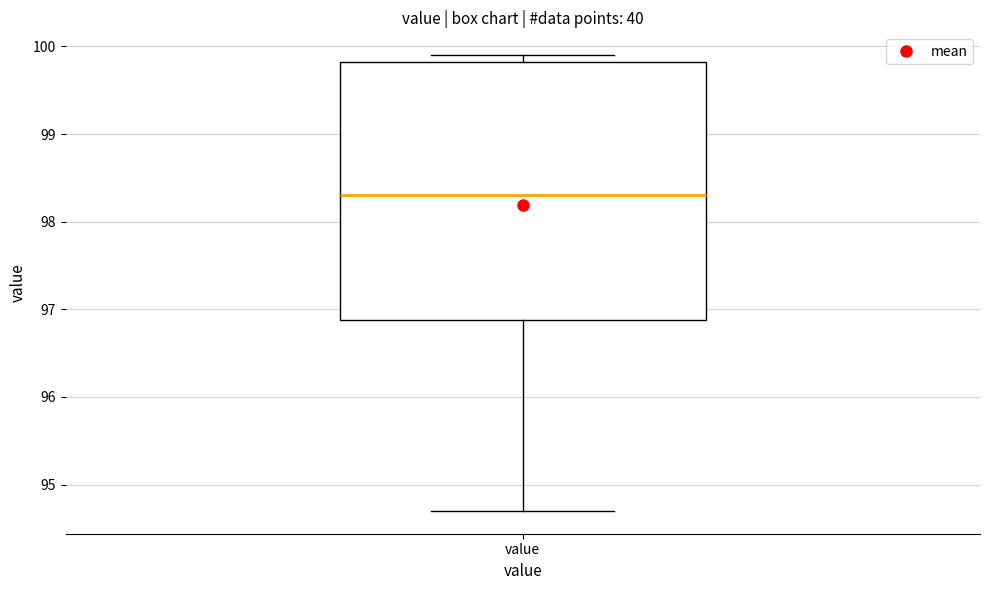

Where does the median line of the box for value sit on the y-axis? The values are not printed on the chart, so give them approximately, as read against the axis.

98.3